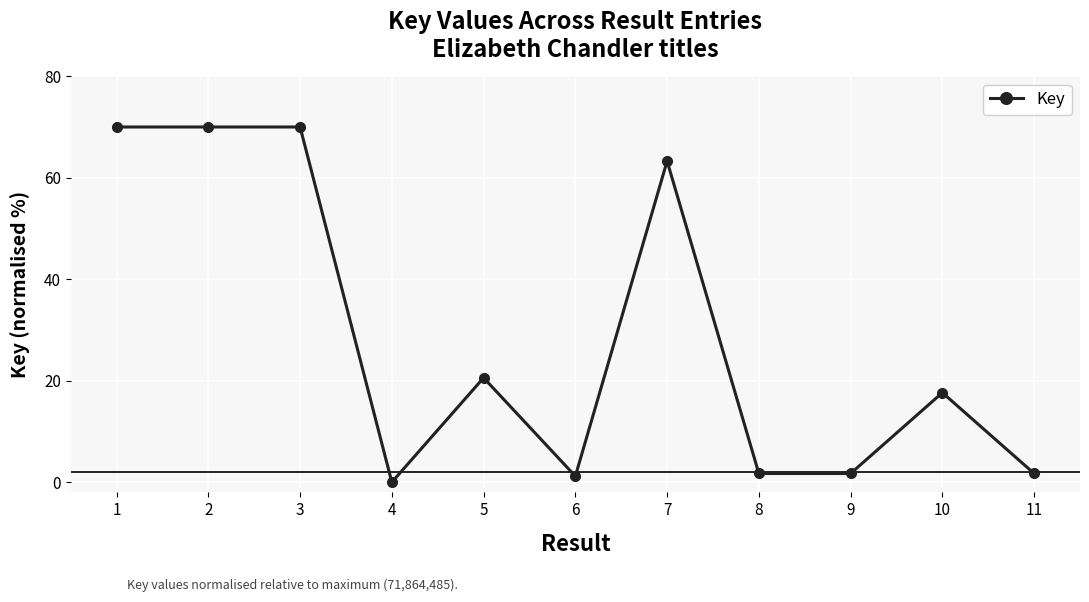

What is the sum of the values at 6 and 8?

2.9